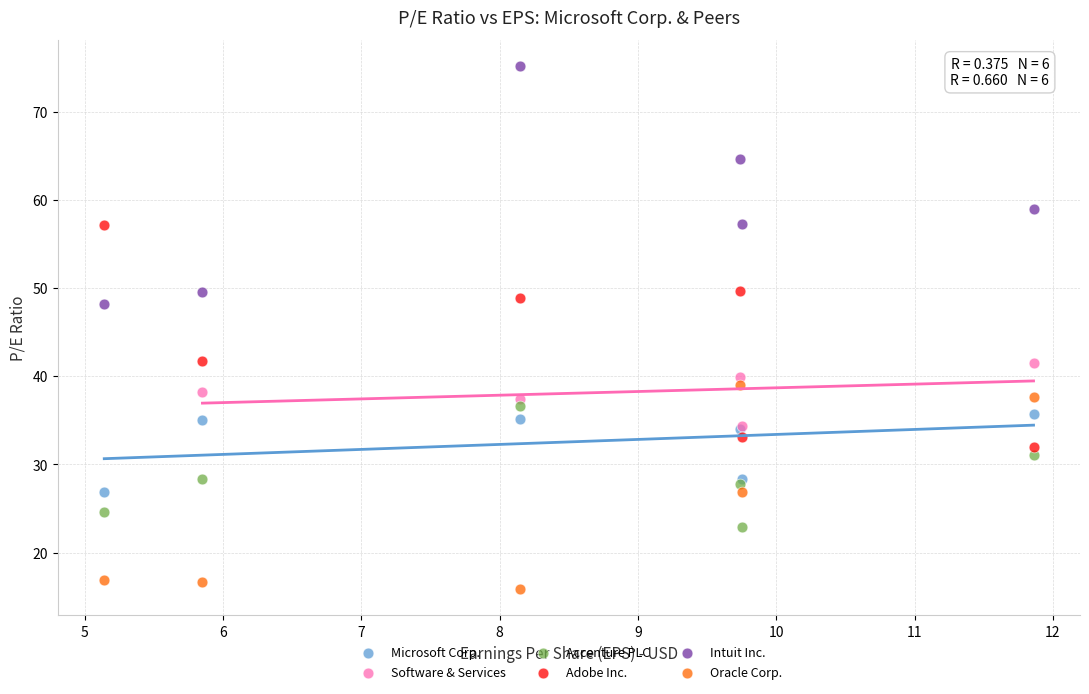

What are all the series names shown in the legend?

Microsoft Corp., Software & Services, Accenture PLC, Adobe Inc., Intuit Inc., Oracle Corp.